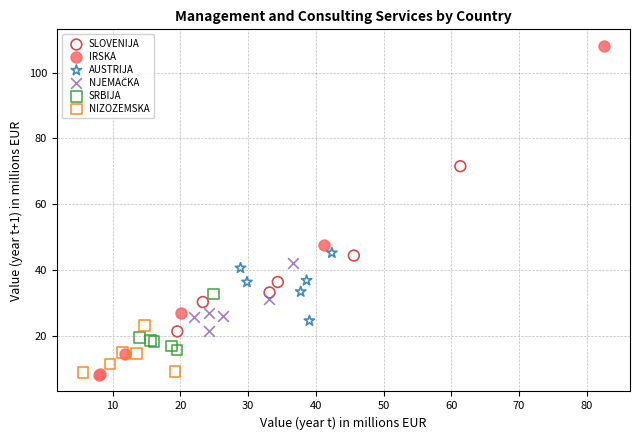

Which series has the largest Y range (max minus min)?

IRSKA